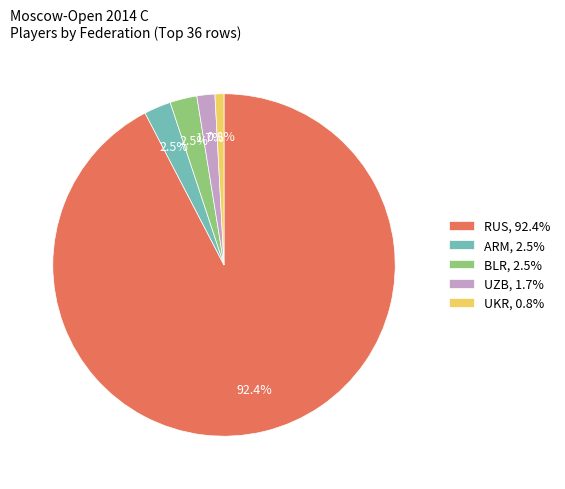

Which slice represents more than half of the pie?

RUS